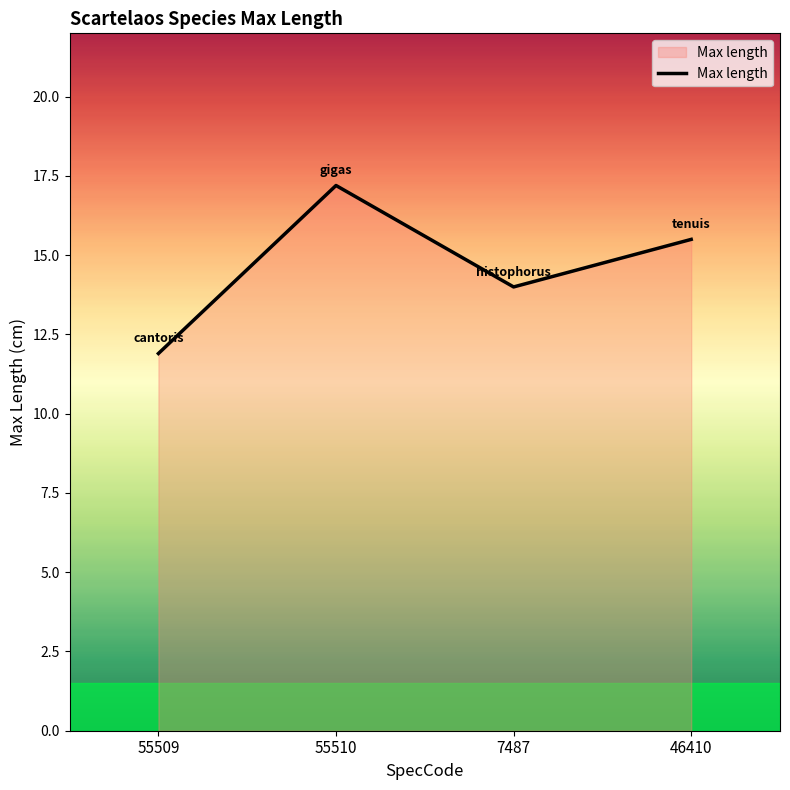

Reading left to right, extract all data points from this chart.

11.9	17.2	14.0	15.5